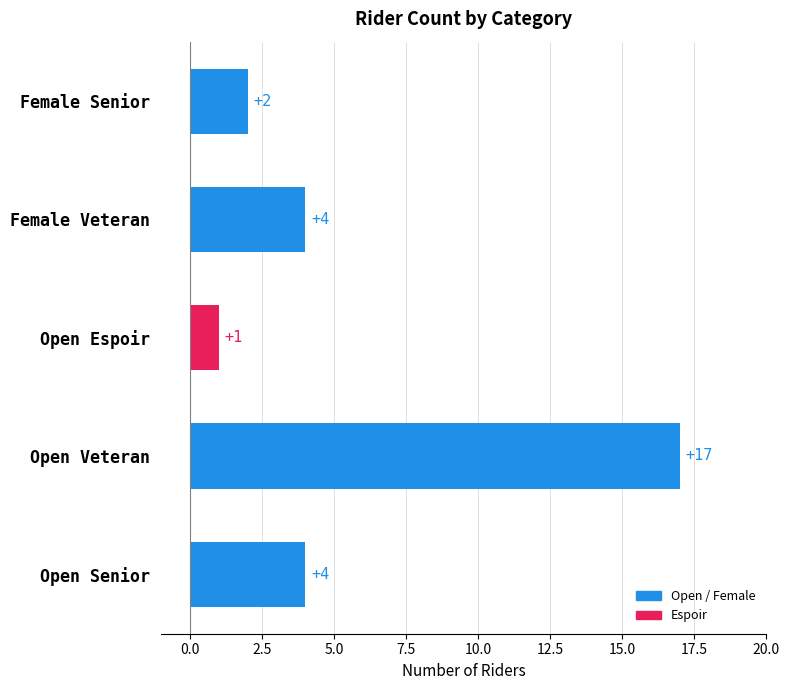

What is the difference between the maximum and minimum values?

16